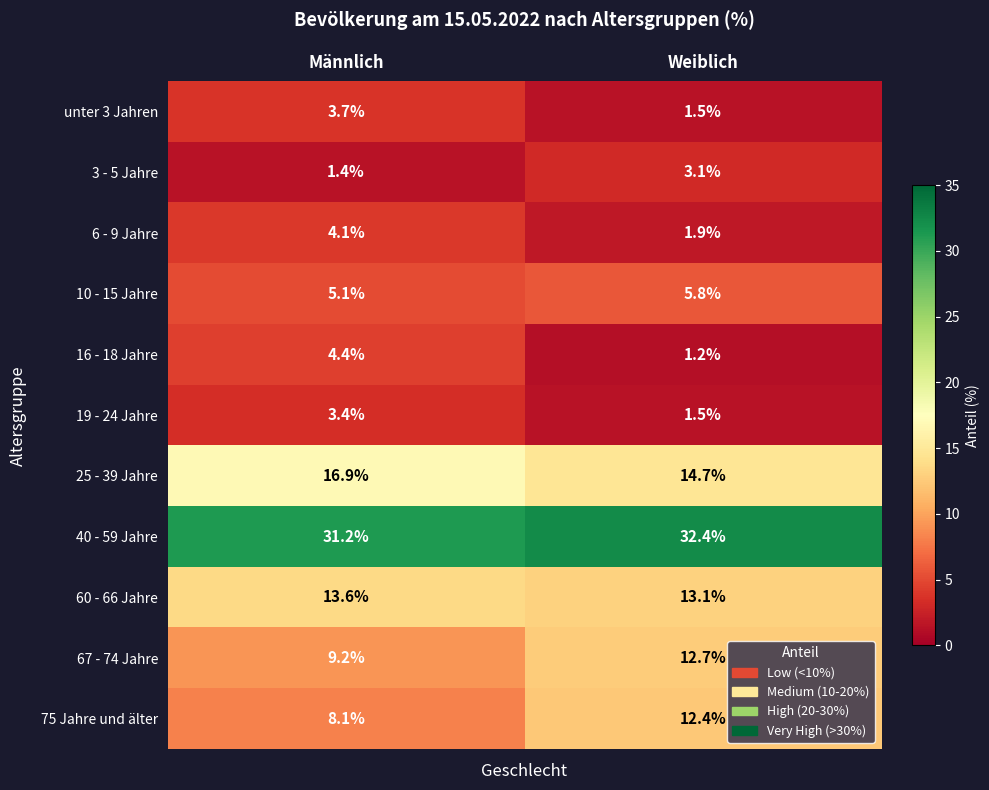

At which category is the sum across all series the highest?

Männlich